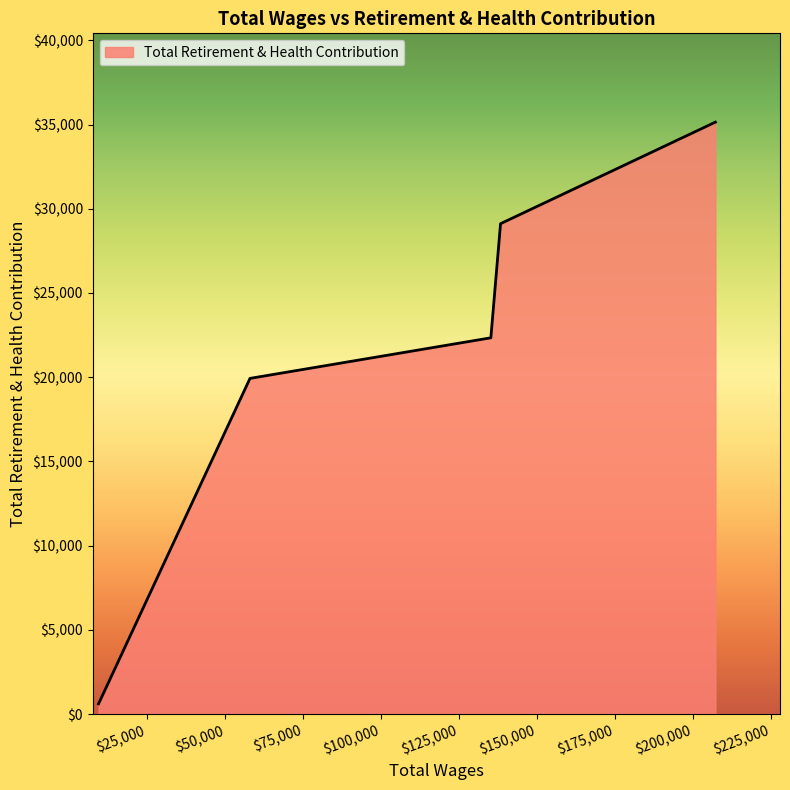

What is the sum of all values?

107144